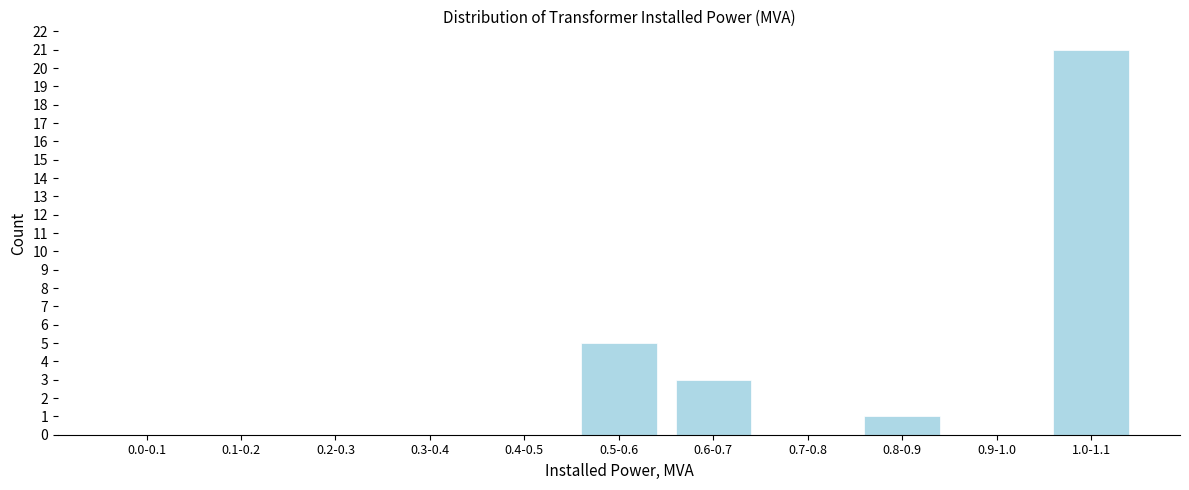

Reading right to left, what are all the values shown in this chart?

1.0-1.1=21	0.9-1.0=0	0.8-0.9=1	0.7-0.8=0	0.6-0.7=3	0.5-0.6=5	0.4-0.5=0	0.3-0.4=0	0.2-0.3=0	0.1-0.2=0	0.0-0.1=0